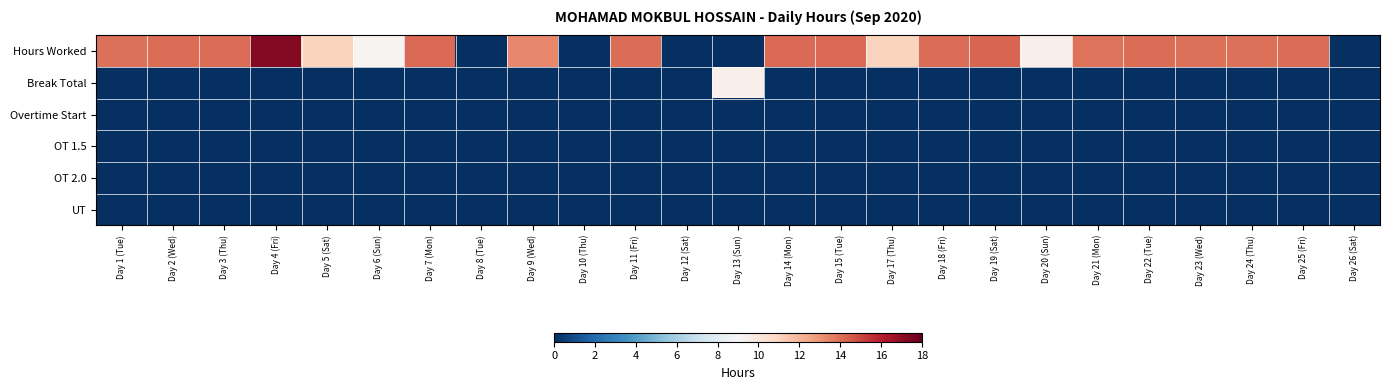

Reading left to right, list all the values displayed in this chart.

Hours Worked: Day 1 (Tue)=14.0	Day 2 (Wed)=14.0	Day 3 (Thu)=14.0	Day 4 (Fri)=17.3	Day 5 (Sat)=11.0	Day 6 (Sun)=9.3	Day 7 (Mon)=14.1	Day 8 (Tue)=0.0	Day 9 (Wed)=13.3	Day 10 (Thu)=0.0	Day 11 (Fri)=14.0	Day 12 (Sat)=0.0	Day 13 (Sun)=0.0	Day 14 (Mon)=14.1	Day 15 (Tue)=14.1	Day 17 (Thu)=11.0	Day 18 (Fri)=14.0	Day 19 (Sat)=14.2	Day 20 (Sun)=9.5	Day 21 (Mon)=13.9	Day 22 (Tue)=14.1	Day 23 (Wed)=13.9	Day 24 (Thu)=13.9	Day 25 (Fri)=14.1	Day 26 (Sat)=0.0
Break Total: Day 1 (Tue)=0.0	Day 2 (Wed)=0.0	Day 3 (Thu)=0.0	Day 4 (Fri)=0.0	Day 5 (Sat)=0.0	Day 6 (Sun)=0.0	Day 7 (Mon)=0.0	Day 8 (Tue)=0.0	Day 9 (Wed)=0.0	Day 10 (Thu)=0.0	Day 11 (Fri)=0.0	Day 12 (Sat)=0.0	Day 13 (Sun)=9.5	Day 14 (Mon)=0.0	Day 15 (Tue)=0.0	Day 17 (Thu)=0.0	Day 18 (Fri)=0.0	Day 19 (Sat)=0.0	Day 20 (Sun)=0.0	Day 21 (Mon)=0.0	Day 22 (Tue)=0.0	Day 23 (Wed)=0.0	Day 24 (Thu)=0.0	Day 25 (Fri)=0.0	Day 26 (Sat)=0.0
Overtime Start: Day 1 (Tue)=0.0	Day 2 (Wed)=0.0	Day 3 (Thu)=0.0	Day 4 (Fri)=0.0	Day 5 (Sat)=0.0	Day 6 (Sun)=0.0	Day 7 (Mon)=0.0	Day 8 (Tue)=0.0	Day 9 (Wed)=0.0	Day 10 (Thu)=0.0	Day 11 (Fri)=0.0	Day 12 (Sat)=0.0	Day 13 (Sun)=0.0	Day 14 (Mon)=0.0	Day 15 (Tue)=0.0	Day 17 (Thu)=0.0	Day 18 (Fri)=0.0	Day 19 (Sat)=0.0	Day 20 (Sun)=0.0	Day 21 (Mon)=0.0	Day 22 (Tue)=0.0	Day 23 (Wed)=0.0	Day 24 (Thu)=0.0	Day 25 (Fri)=0.0	Day 26 (Sat)=0.0
OT 1.5: Day 1 (Tue)=0.0	Day 2 (Wed)=0.0	Day 3 (Thu)=0.0	Day 4 (Fri)=0.0	Day 5 (Sat)=0.0	Day 6 (Sun)=0.0	Day 7 (Mon)=0.0	Day 8 (Tue)=0.0	Day 9 (Wed)=0.0	Day 10 (Thu)=0.0	Day 11 (Fri)=0.0	Day 12 (Sat)=0.0	Day 13 (Sun)=0.0	Day 14 (Mon)=0.0	Day 15 (Tue)=0.0	Day 17 (Thu)=0.0	Day 18 (Fri)=0.0	Day 19 (Sat)=0.0	Day 20 (Sun)=0.0	Day 21 (Mon)=0.0	Day 22 (Tue)=0.0	Day 23 (Wed)=0.0	Day 24 (Thu)=0.0	Day 25 (Fri)=0.0	Day 26 (Sat)=0.0
OT 2.0: Day 1 (Tue)=0.0	Day 2 (Wed)=0.0	Day 3 (Thu)=0.0	Day 4 (Fri)=0.0	Day 5 (Sat)=0.0	Day 6 (Sun)=0.0	Day 7 (Mon)=0.0	Day 8 (Tue)=0.0	Day 9 (Wed)=0.0	Day 10 (Thu)=0.0	Day 11 (Fri)=0.0	Day 12 (Sat)=0.0	Day 13 (Sun)=0.0	Day 14 (Mon)=0.0	Day 15 (Tue)=0.0	Day 17 (Thu)=0.0	Day 18 (Fri)=0.0	Day 19 (Sat)=0.0	Day 20 (Sun)=0.0	Day 21 (Mon)=0.0	Day 22 (Tue)=0.0	Day 23 (Wed)=0.0	Day 24 (Thu)=0.0	Day 25 (Fri)=0.0	Day 26 (Sat)=0.0
UT: Day 1 (Tue)=0.0	Day 2 (Wed)=0.0	Day 3 (Thu)=0.0	Day 4 (Fri)=0.0	Day 5 (Sat)=0.0	Day 6 (Sun)=0.0	Day 7 (Mon)=0.0	Day 8 (Tue)=0.0	Day 9 (Wed)=0.0	Day 10 (Thu)=0.0	Day 11 (Fri)=0.0	Day 12 (Sat)=0.0	Day 13 (Sun)=0.0	Day 14 (Mon)=0.0	Day 15 (Tue)=0.0	Day 17 (Thu)=0.0	Day 18 (Fri)=0.0	Day 19 (Sat)=0.0	Day 20 (Sun)=0.0	Day 21 (Mon)=0.0	Day 22 (Tue)=0.0	Day 23 (Wed)=0.0	Day 24 (Thu)=0.0	Day 25 (Fri)=0.0	Day 26 (Sat)=0.0